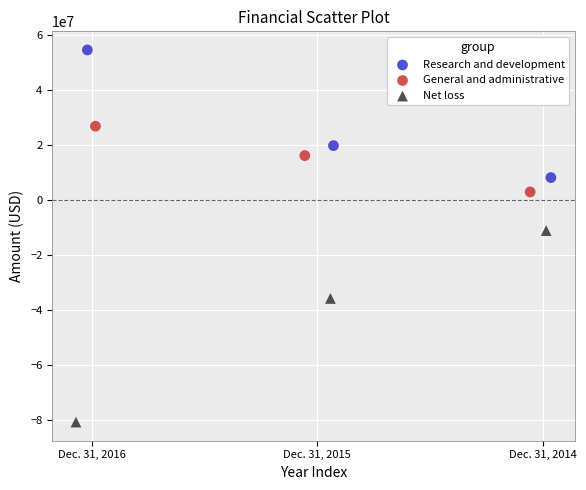

Which series reaches the maximum Y coordinate?

Research and development